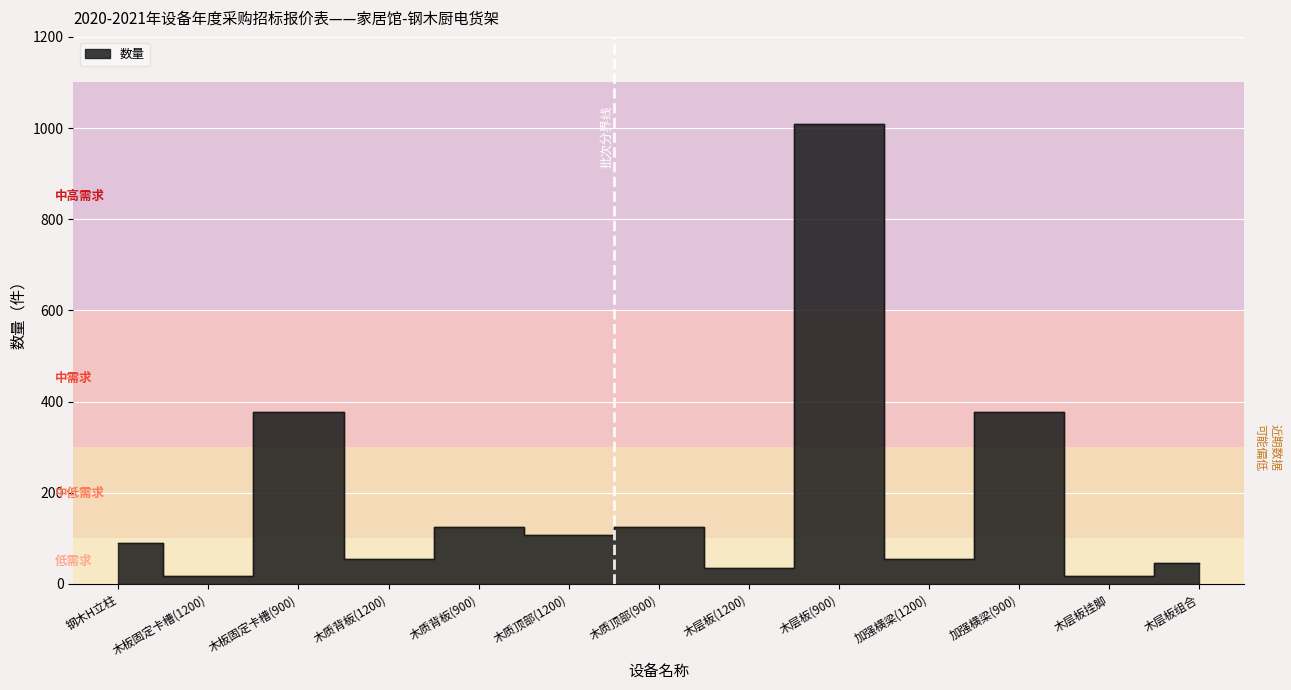

Between 木板固定卡槽(900) and 木质背板(1200), which is larger?

木板固定卡槽(900)